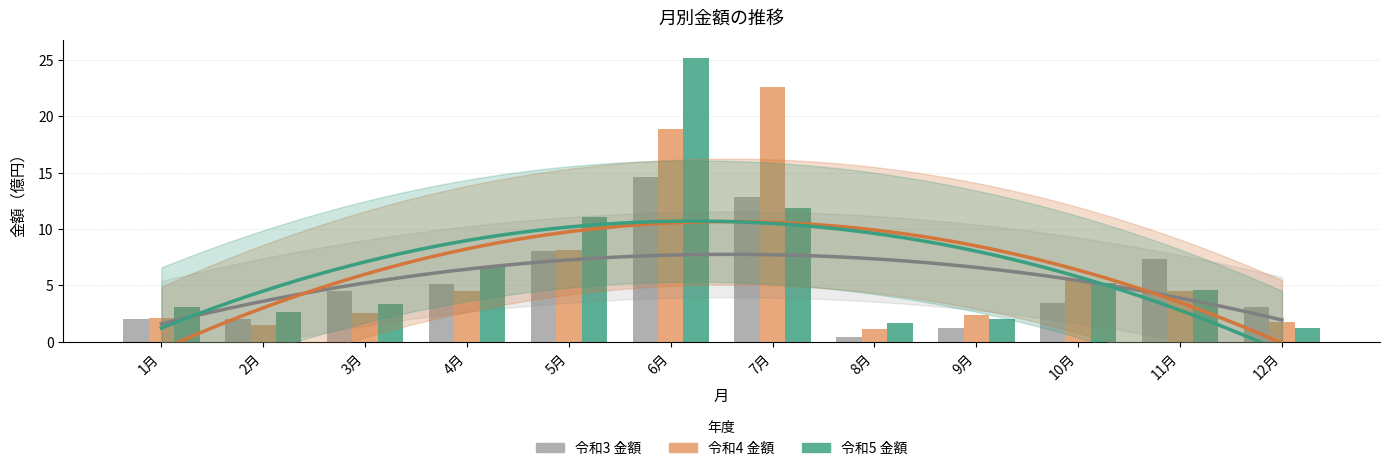

The 令和5 金額 series shows 1.2 at 12月. True or false?

True